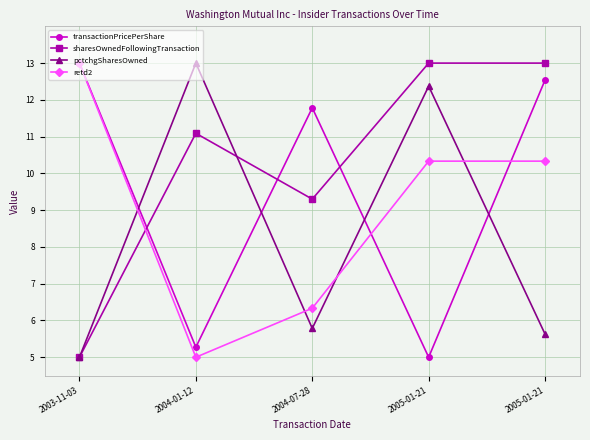

What is the difference between the highest and lowest values at 2004-01-12?

8.0